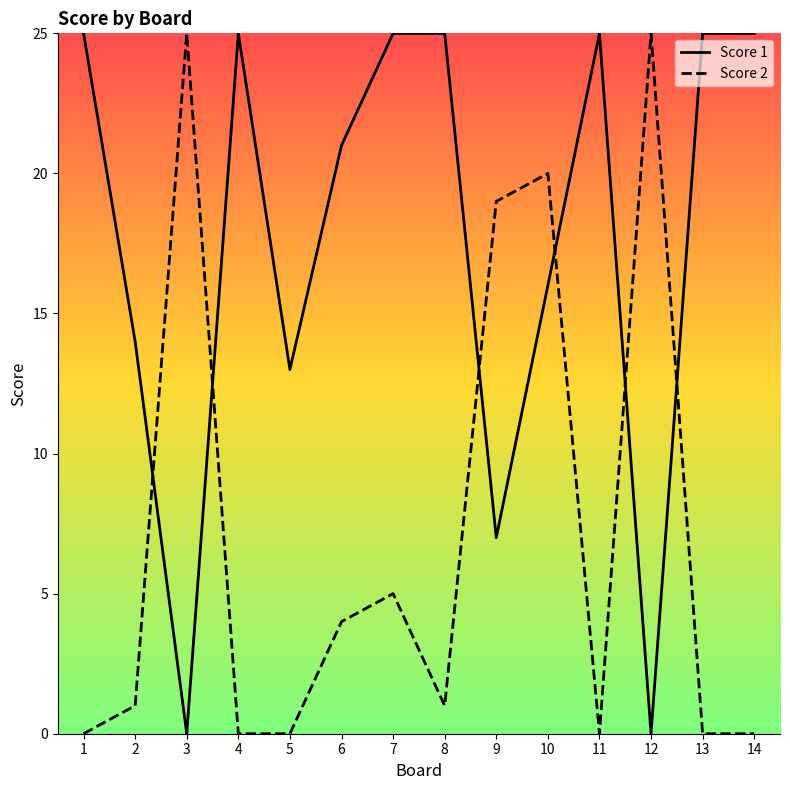

How many lines are shown in the chart?

2